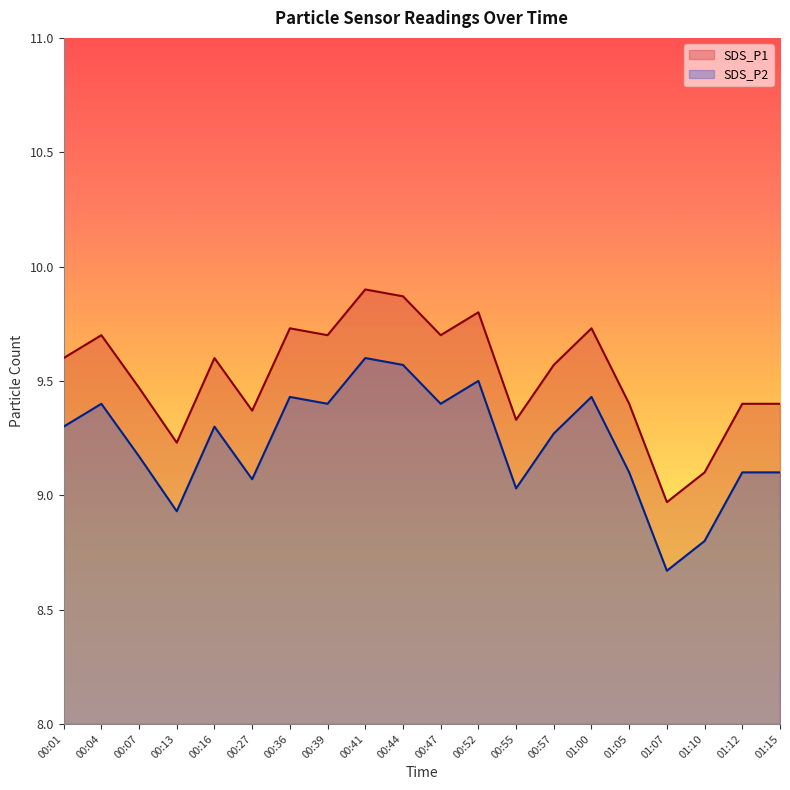

How many distinct data groups are displayed?

2